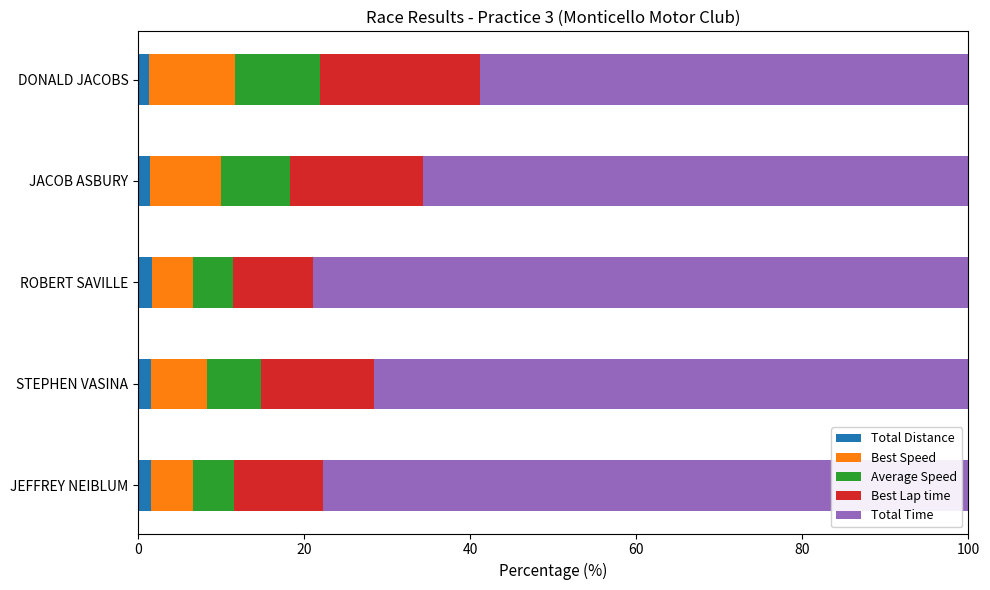

What are all the series names shown in the legend?

Total Distance, Best Speed, Average Speed, Best Lap time, Total Time